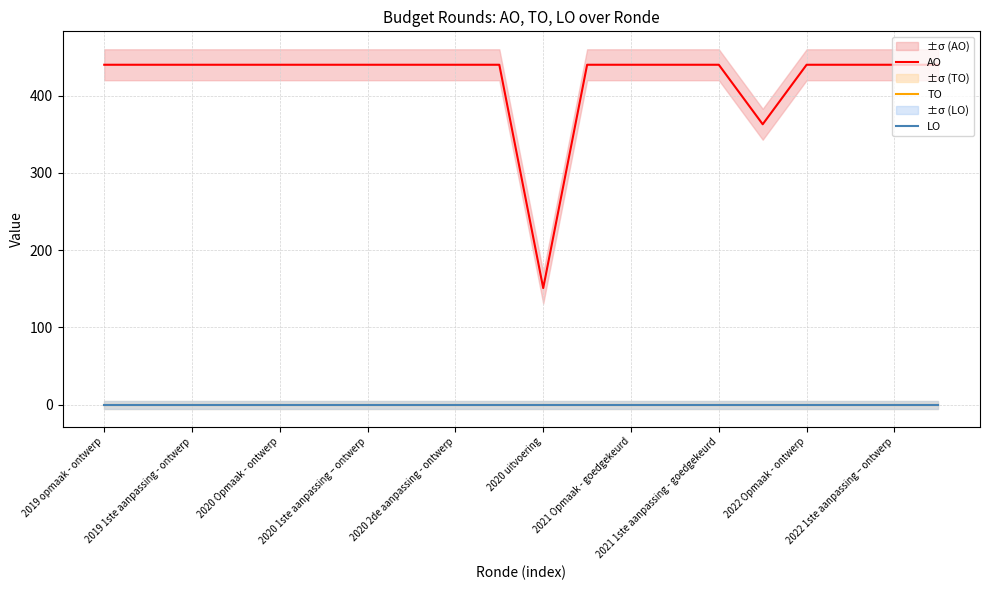

What is the average value of the AO series?

422